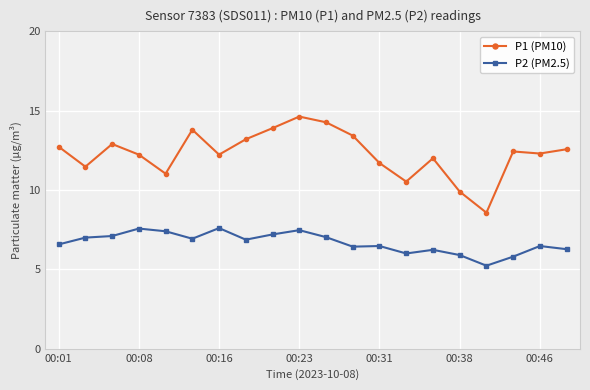

Is this an area chart (filled region under the line)?

No